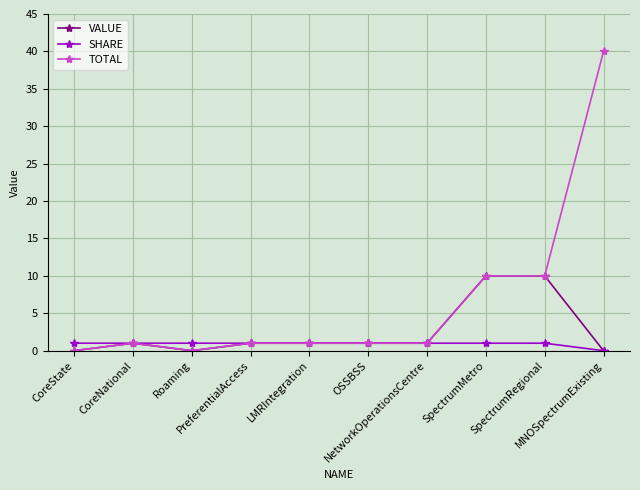

List the series in order of their peak value, lowest first.

SHARE, VALUE, TOTAL